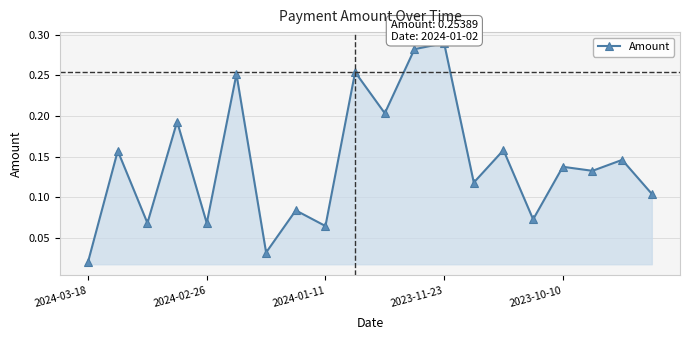

What is the sum of all values?

2.8